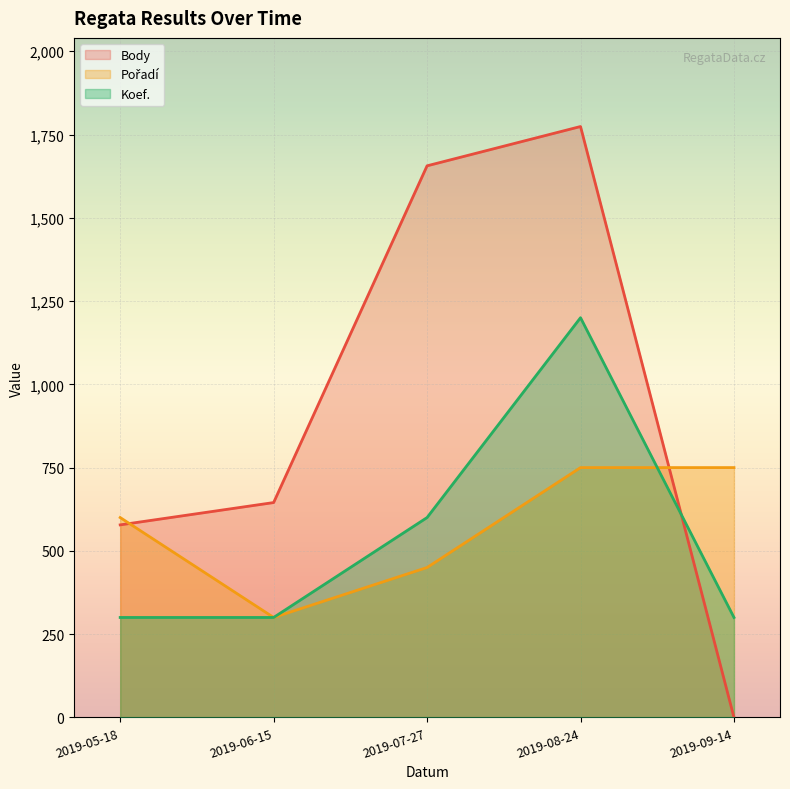

Where is Koef. nearest to the value 750?

2019-07-27